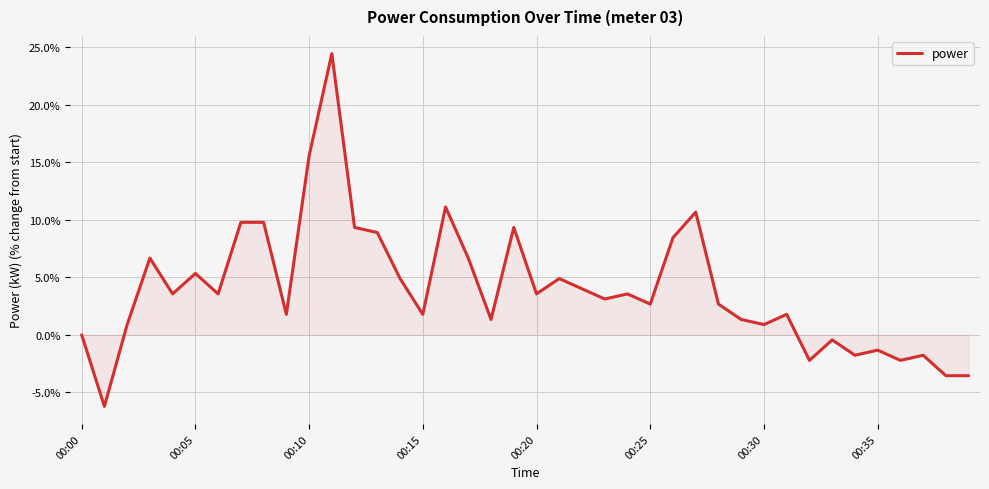

What is the difference between the second highest and second lowest values?

19.1